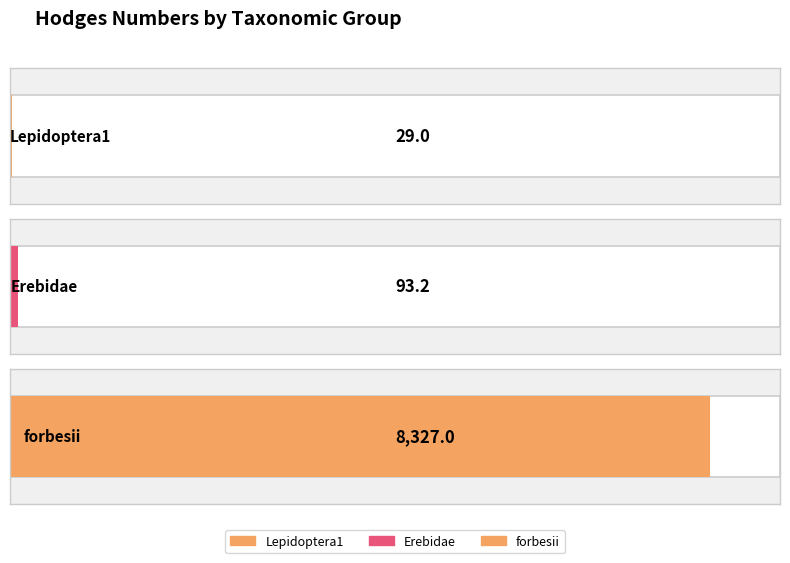

Reading left to right, list all the values displayed in this chart.

29.0	93.2	8327.0